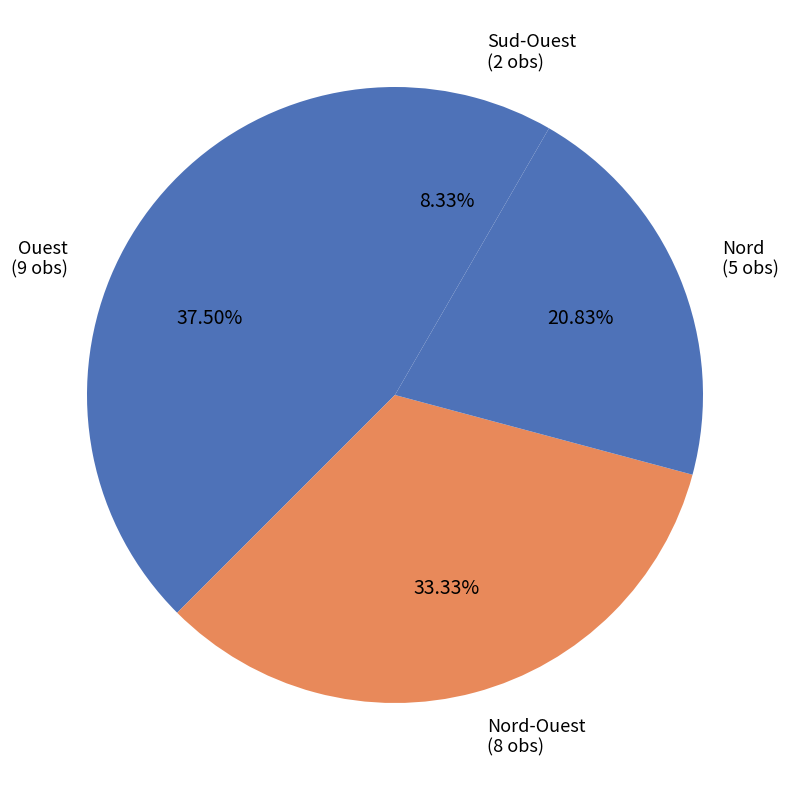

The Nord-Ouest slice represents 22% of the pie. True or false?

False